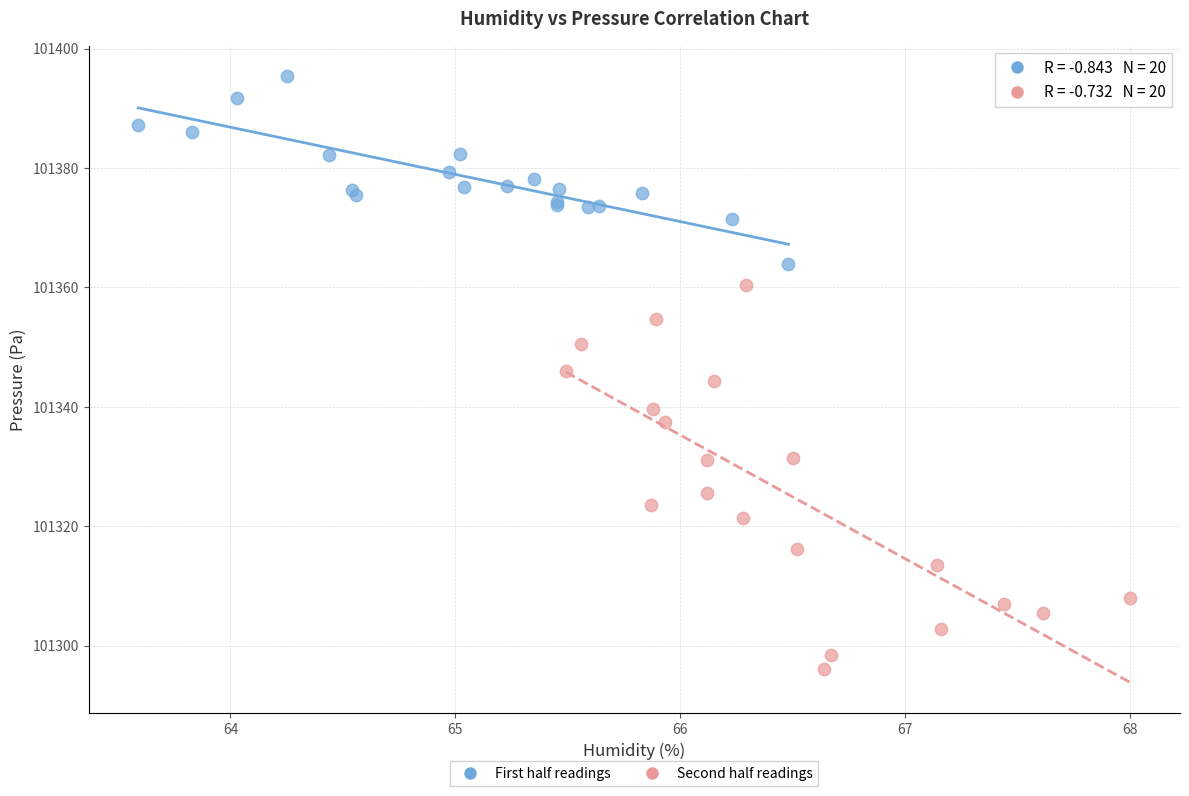

Which series has the widest spread of Y values?

Second half readings